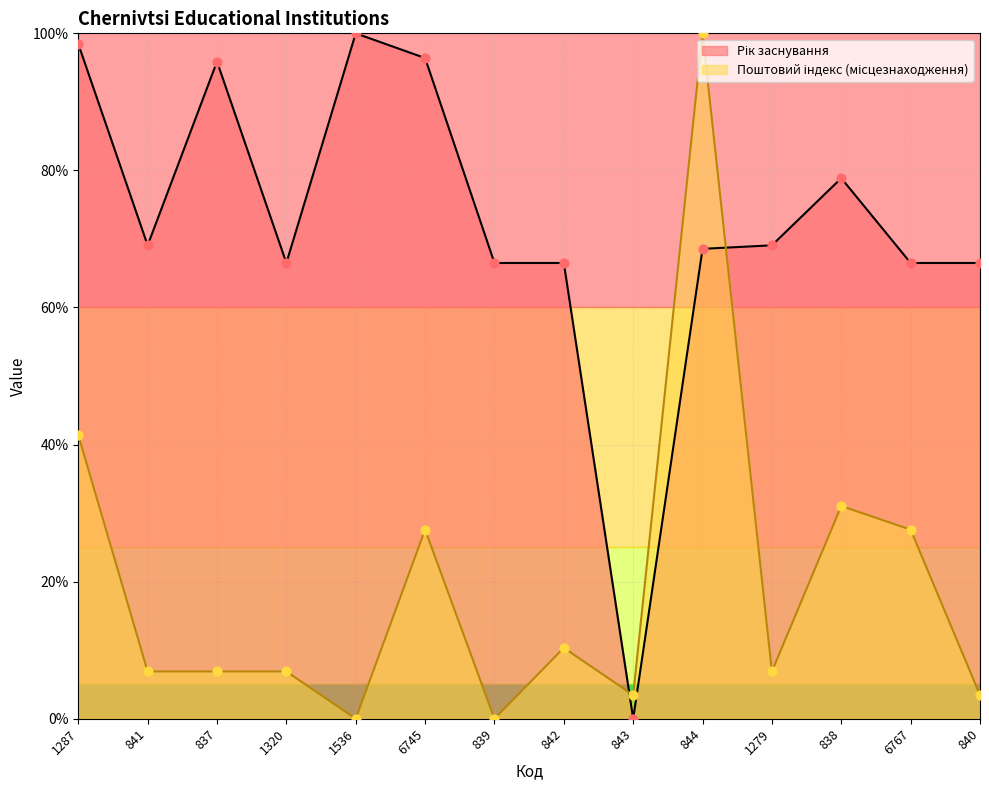

Which series has the largest total across all categories?

Рік заснування